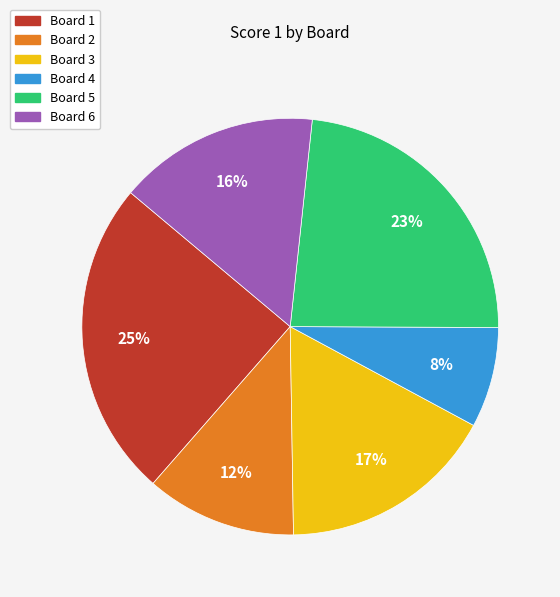

What is the ratio of the value at Board 6 to the value at Board 1?

0.6